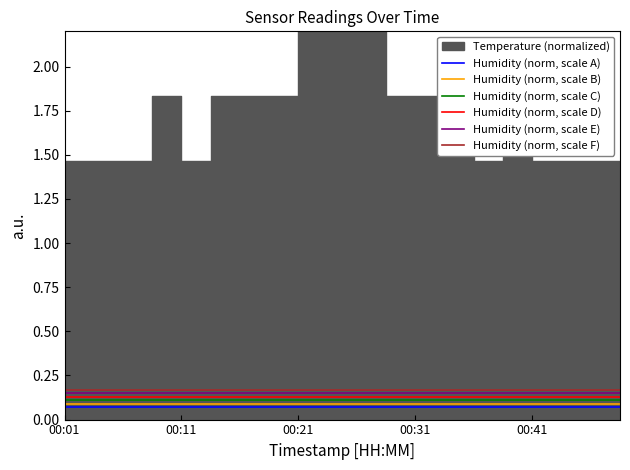

How many lines are shown in the chart?

6